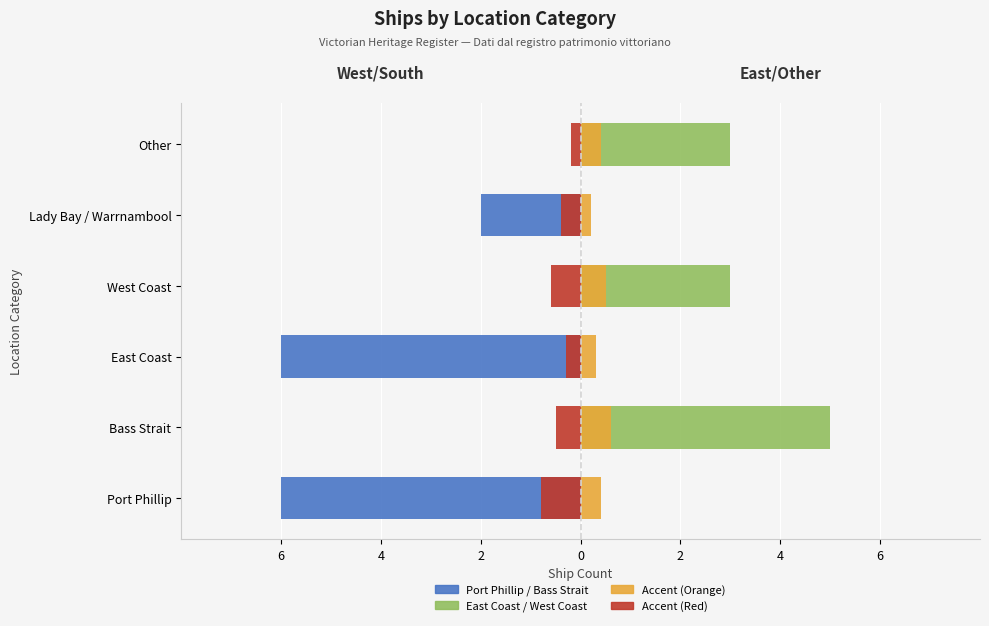

Where is Port Phillip / Bass Strait / Lady Bay nearest to the value -3?

Lady Bay / Warrnambool